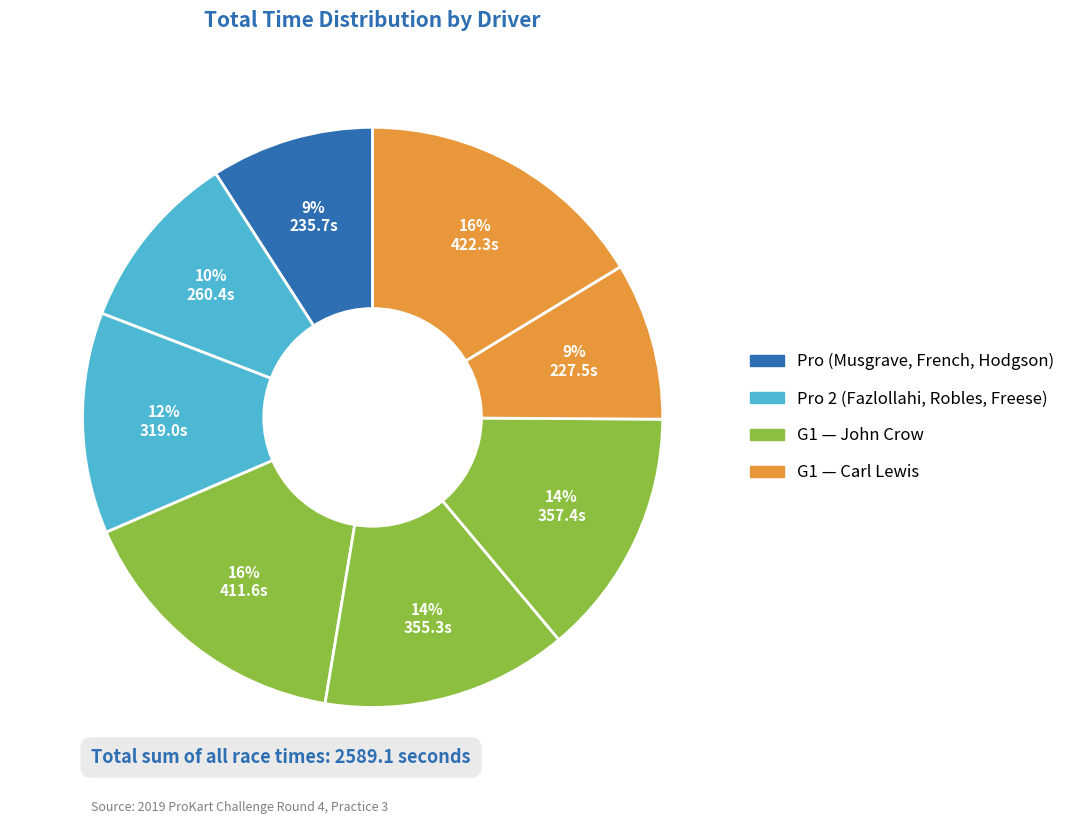

Count the number of slices in the pie.

8